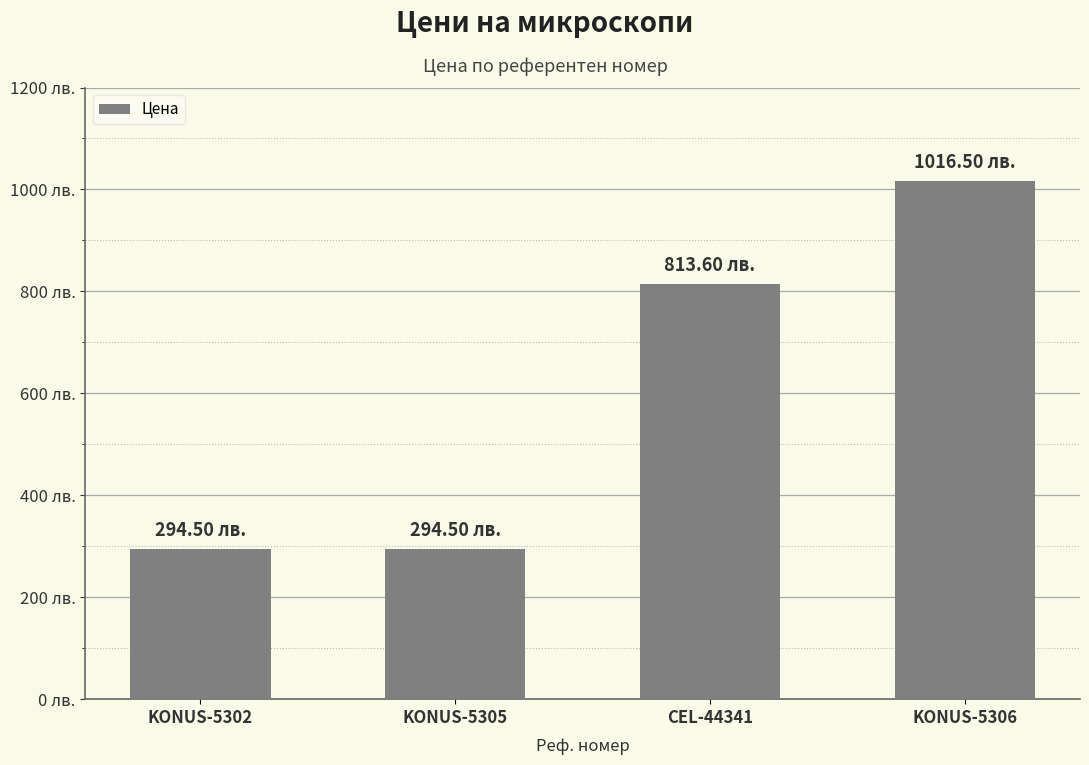

How many values are below 813?

2